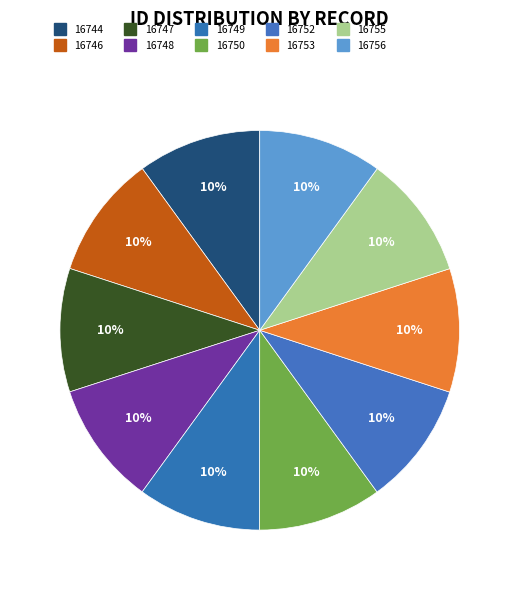

How many segments does this pie chart have?

10